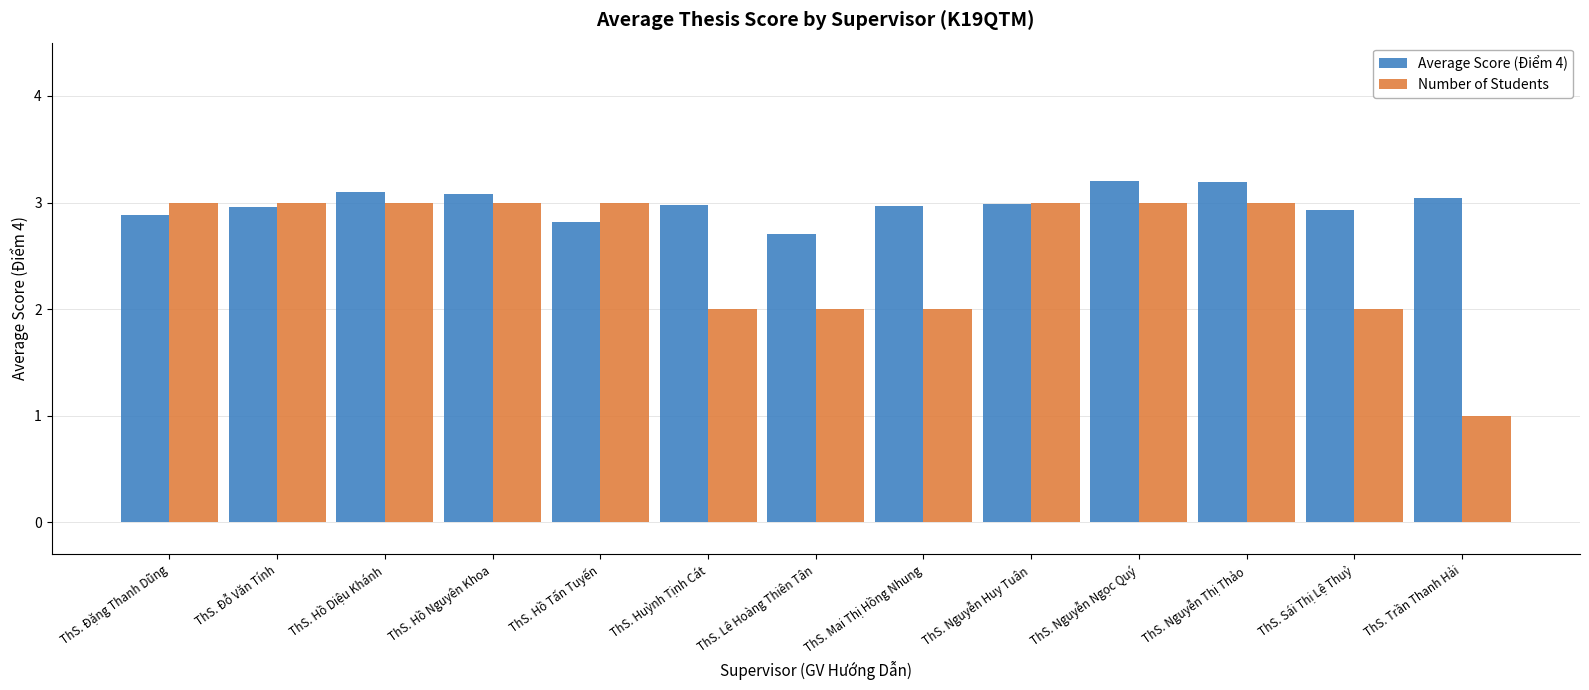

What is the highest value of the Number of Students series?

3.0